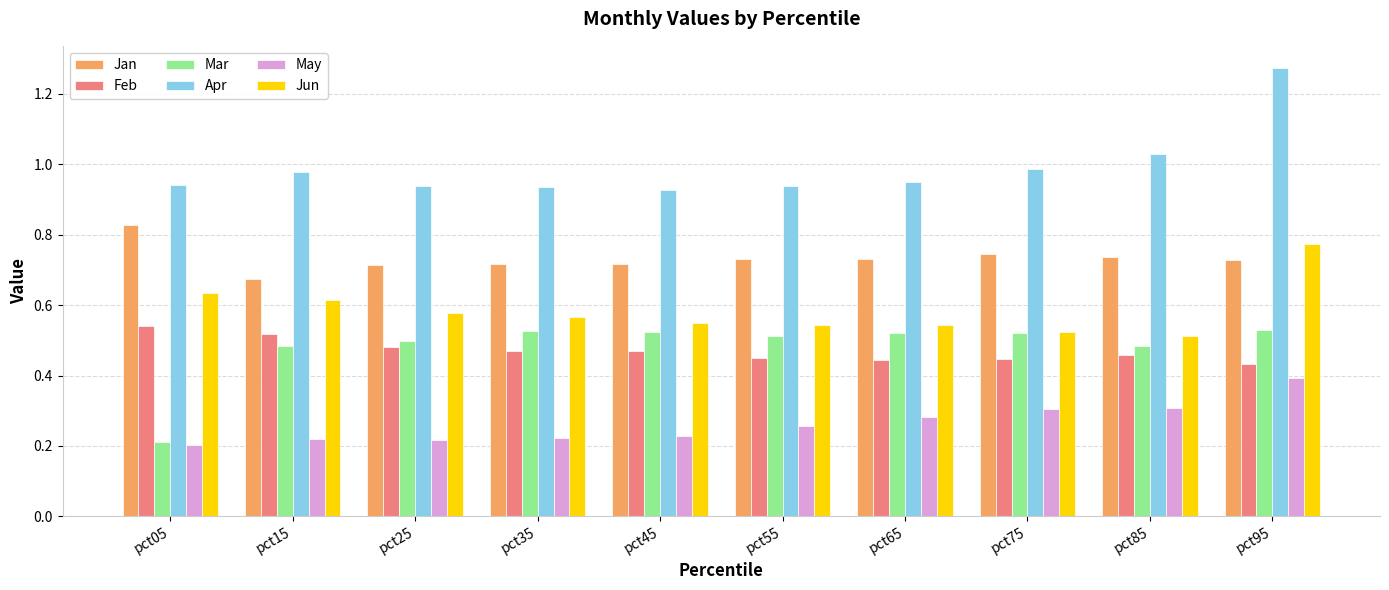

List the series in order of their peak value, highest first.

Apr, Jan, Jun, Feb, Mar, May